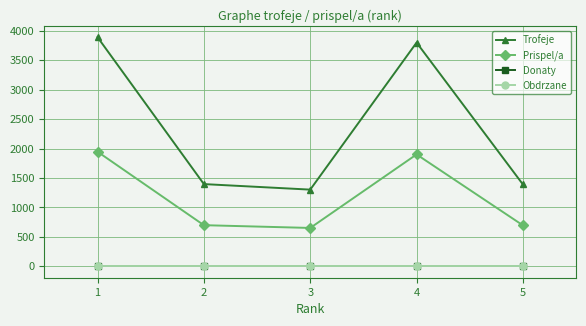

Where is the first local maximum for Trofeje?

4